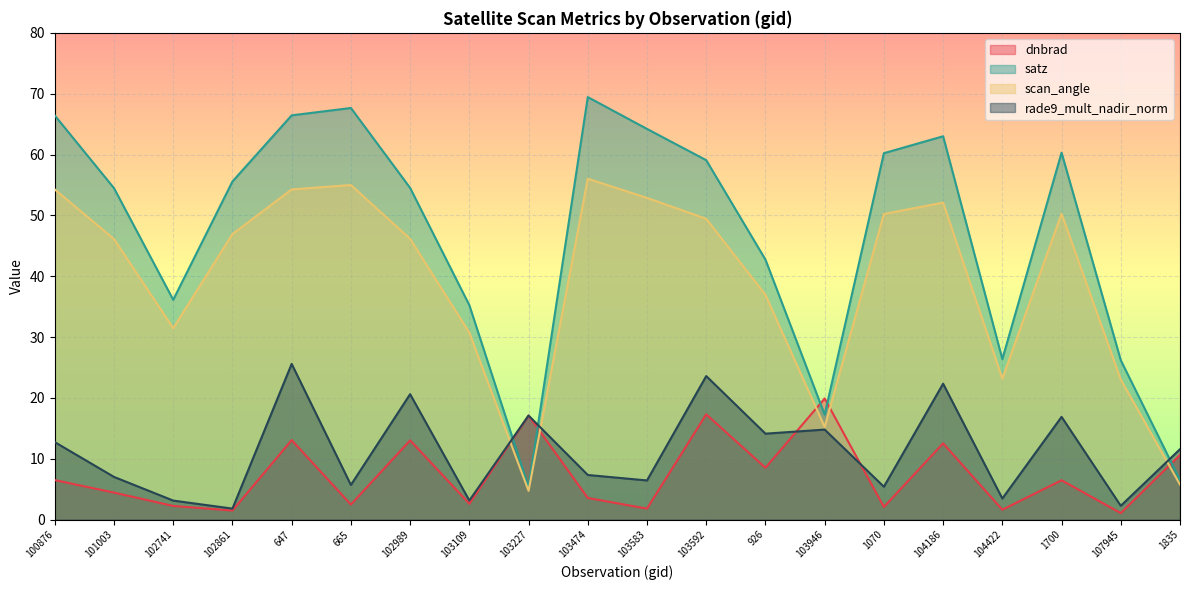

How many lines are shown in the chart?

4